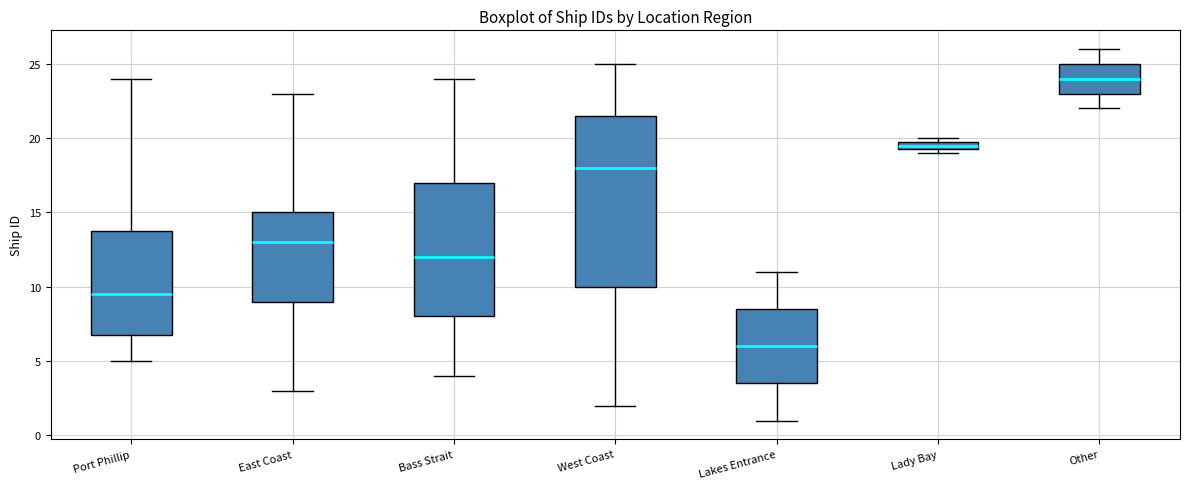

Which box has the lowest median line?

Lakes Entrance